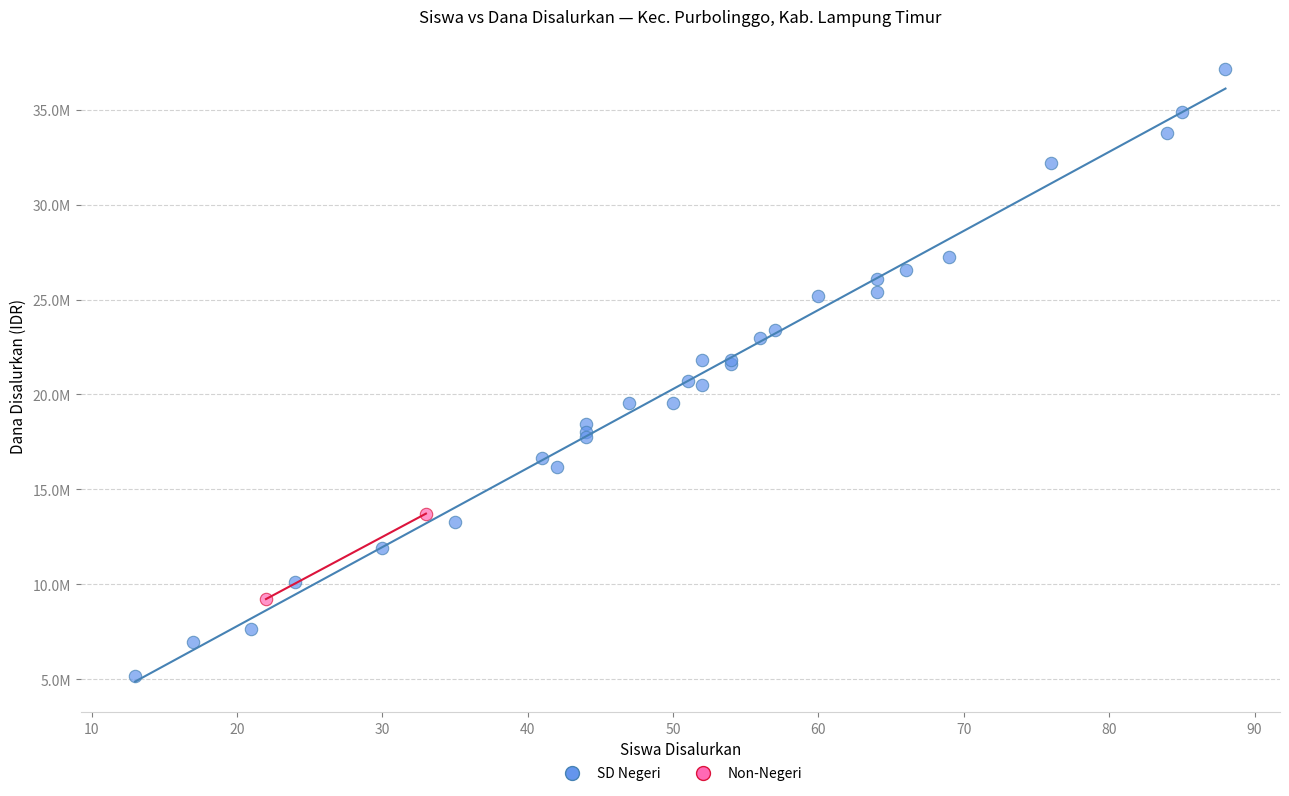

What are all the series names shown in the legend?

SD Negeri, Non-Negeri